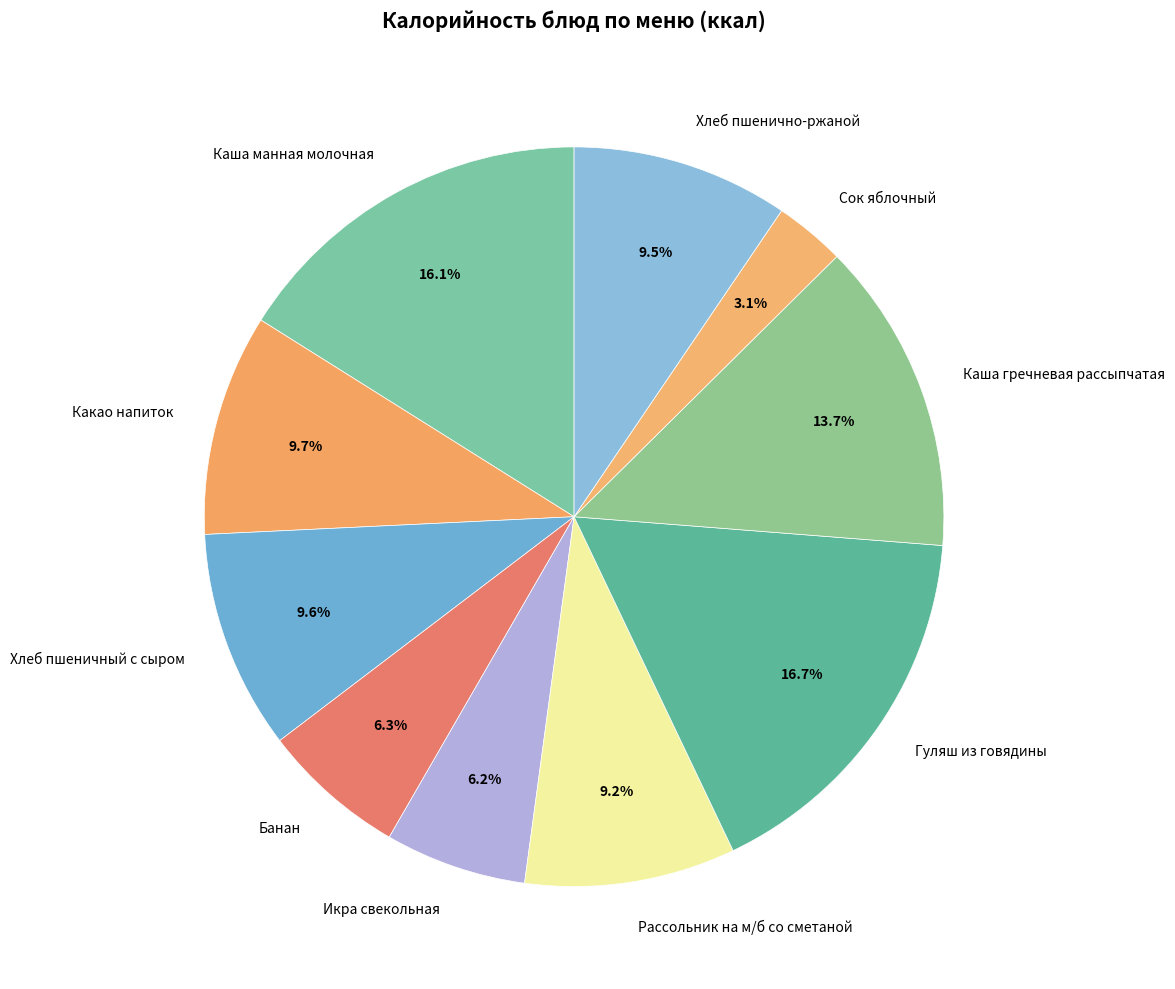

Which slice is the smallest?

Сок яблочный